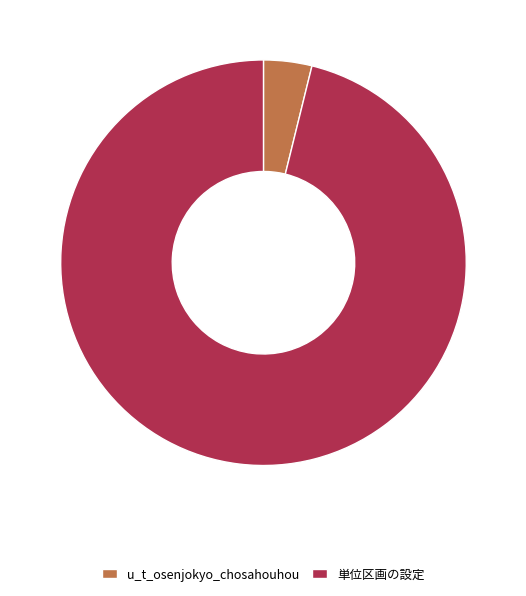

What is the majority slice?

単位区画の設定